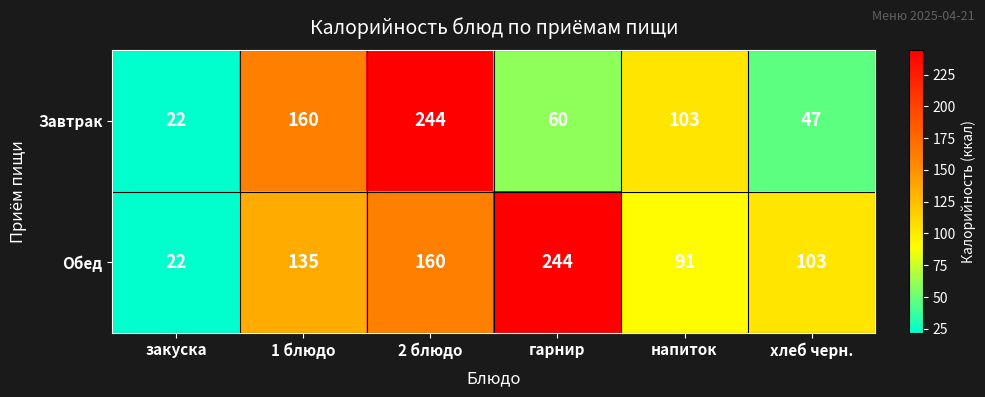

What is the greatest value displayed?

244